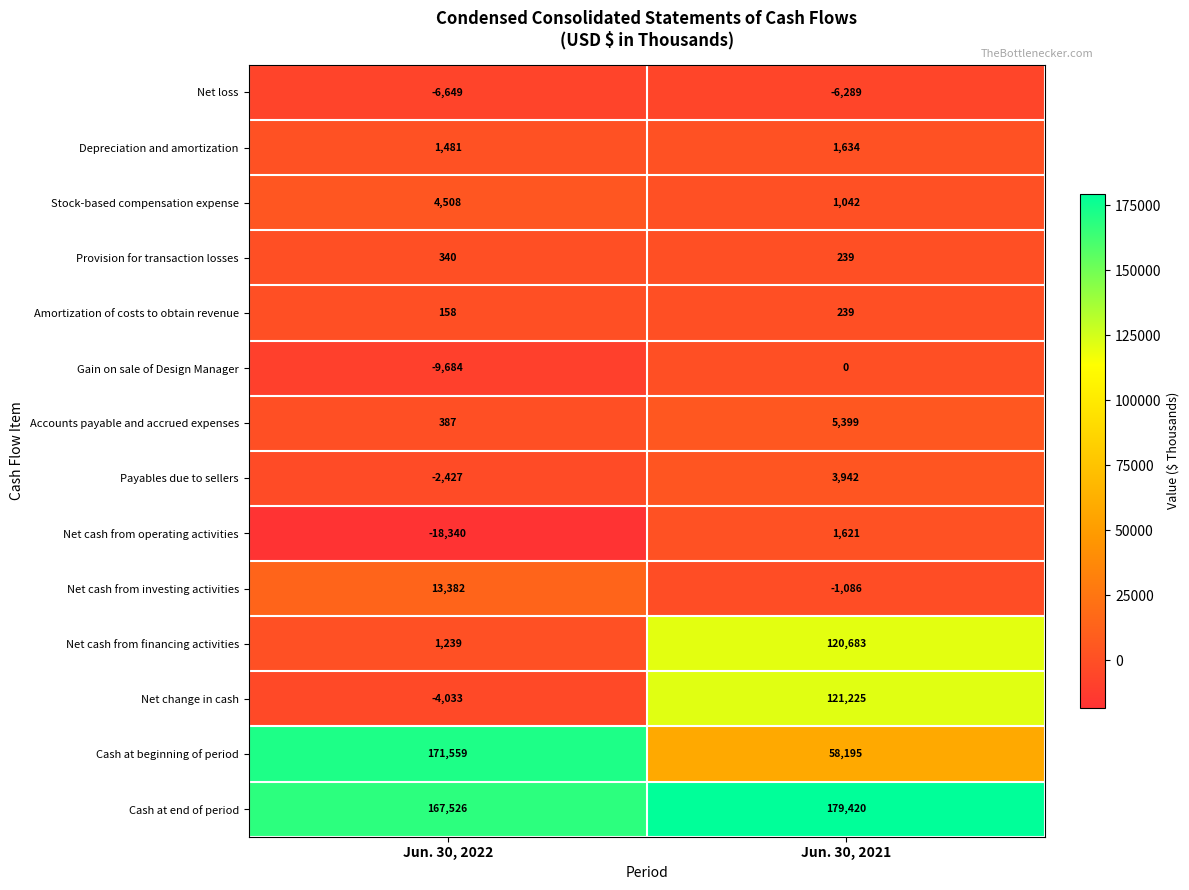

What is the difference between the maximum and minimum values in the Net cash from operating activities series?

19961